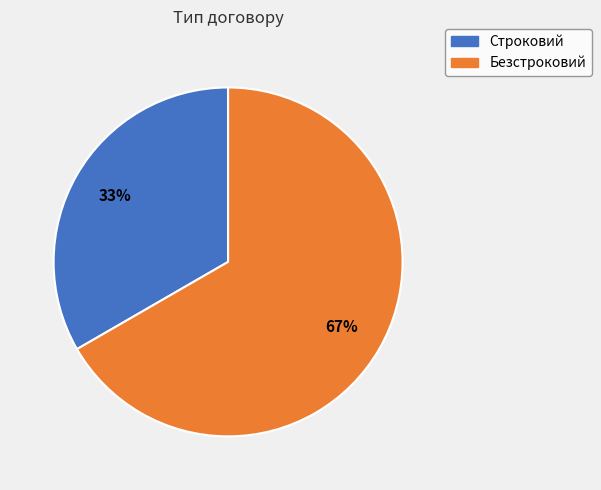

Is the sum of Безстроковий and Строковий greater than half?

Yes